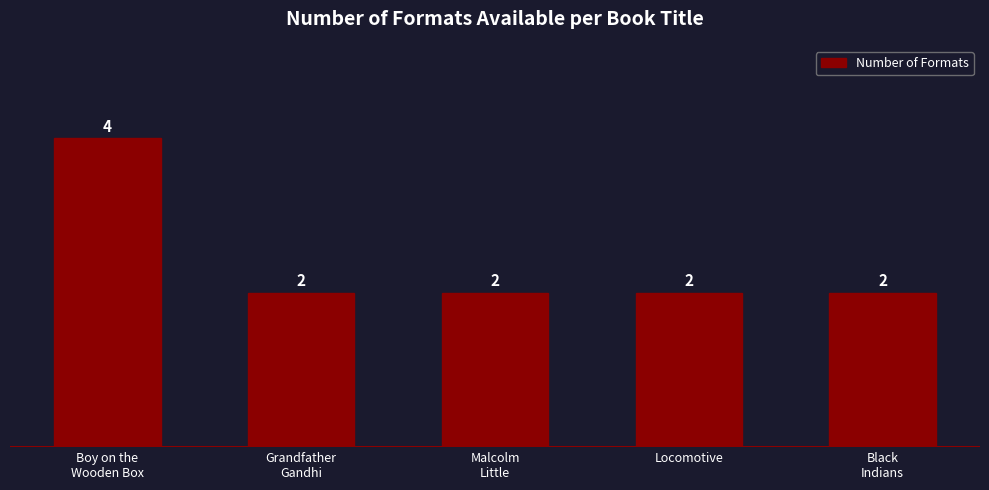

What is the sum of the values at Grandfather
Gandhi and Locomotive?

4